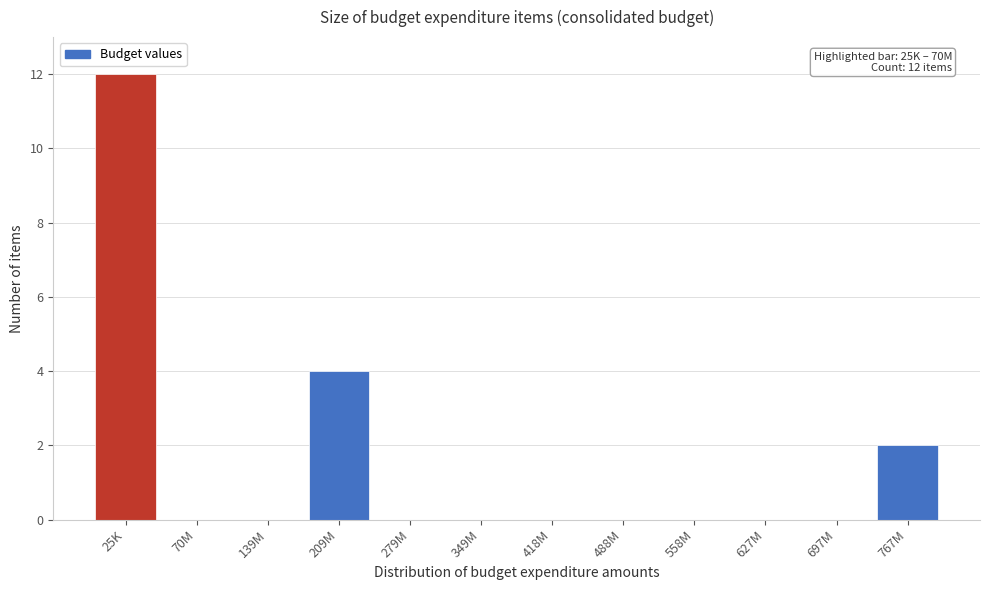

Reading left to right, list all the values displayed in this chart.

25K=12	70M=0	139M=0	209M=4	279M=0	349M=0	418M=0	488M=0	558M=0	627M=0	697M=0	767M=2